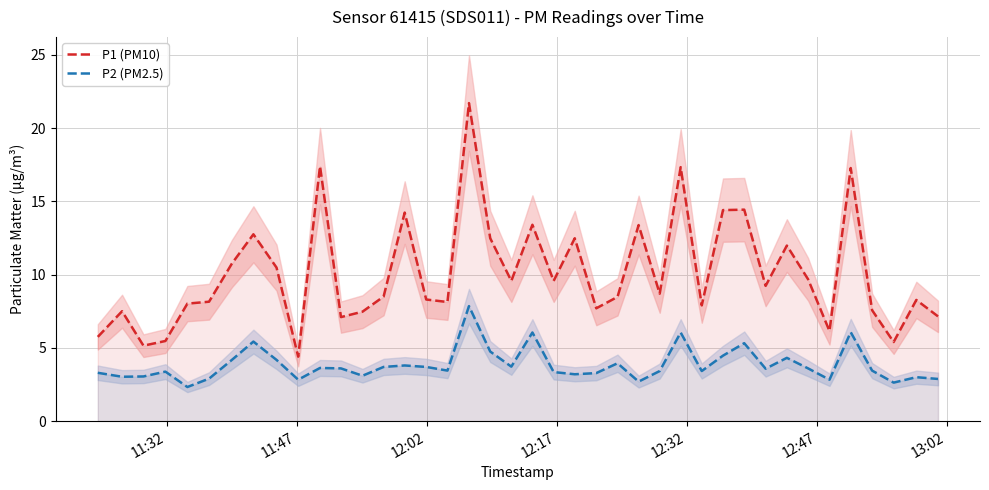

Reading left to right, extract all data points from this chart.

P1 (PM10): 5.8	7.5	5.2	5.5	8.0	8.2	10.8	12.8	10.5	4.4	17.4	7.1	7.5	8.5	14.2	8.3	8.1	21.7	12.5	9.6	13.4	9.6	12.5	7.7	8.5	13.4	8.7	17.3	7.9	14.4	14.4	9.2	12.0	9.7	6.2	17.3	7.6	5.4	8.3	7.2
P2 (PM2.5): 3.3	3.0	3.0	3.4	2.3	2.9	4.2	5.4	4.2	2.8	3.6	3.6	3.1	3.7	3.8	3.7	3.5	7.8	4.8	3.7	6.0	3.4	3.2	3.3	4.0	2.7	3.4	6.0	3.4	4.5	5.3	3.6	4.3	3.6	2.8	6.1	3.5	2.6	3.0	2.9